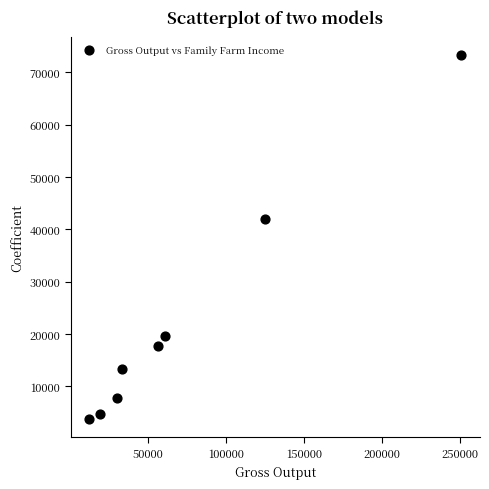

What Y value in the scatter plot is closest to 38570?

42067